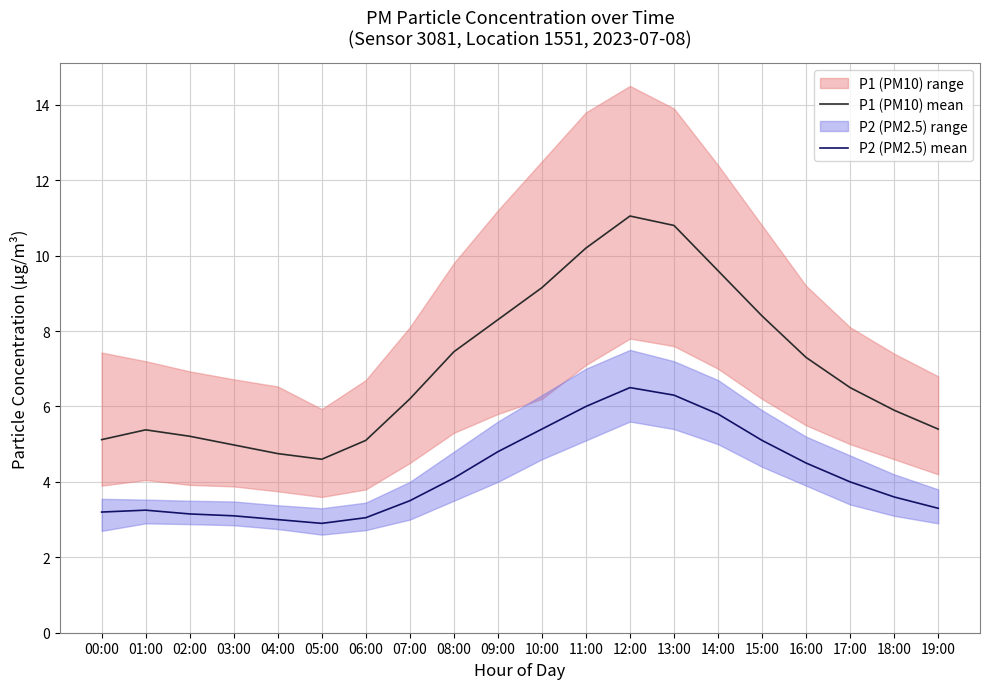

How many lines are shown in the chart?

2